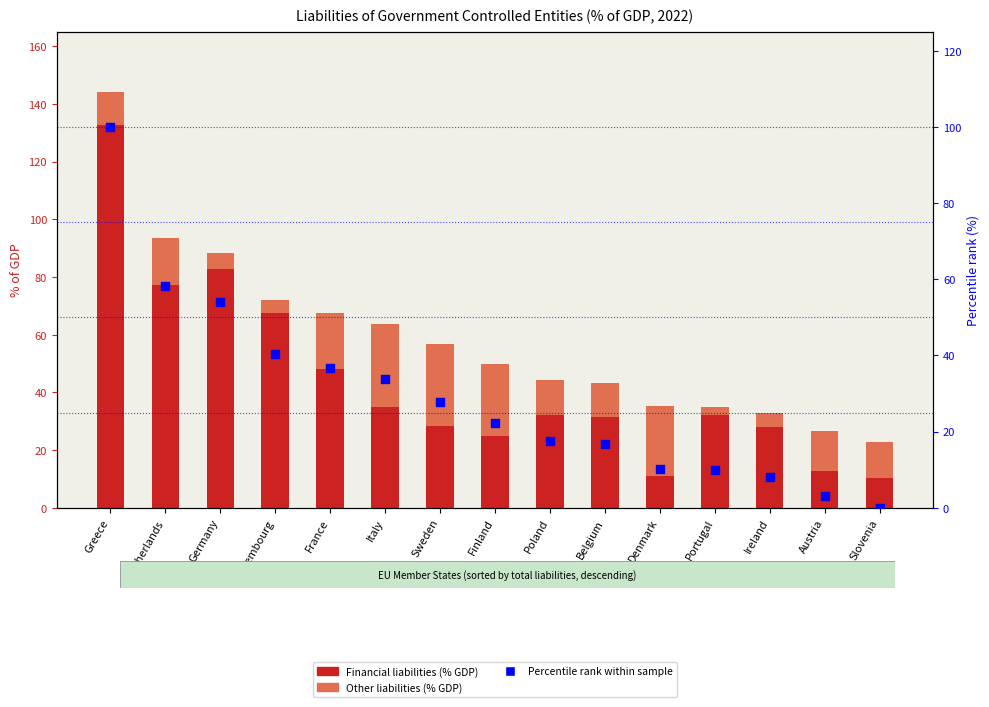

At which category is the sum across all series the highest?

Greece